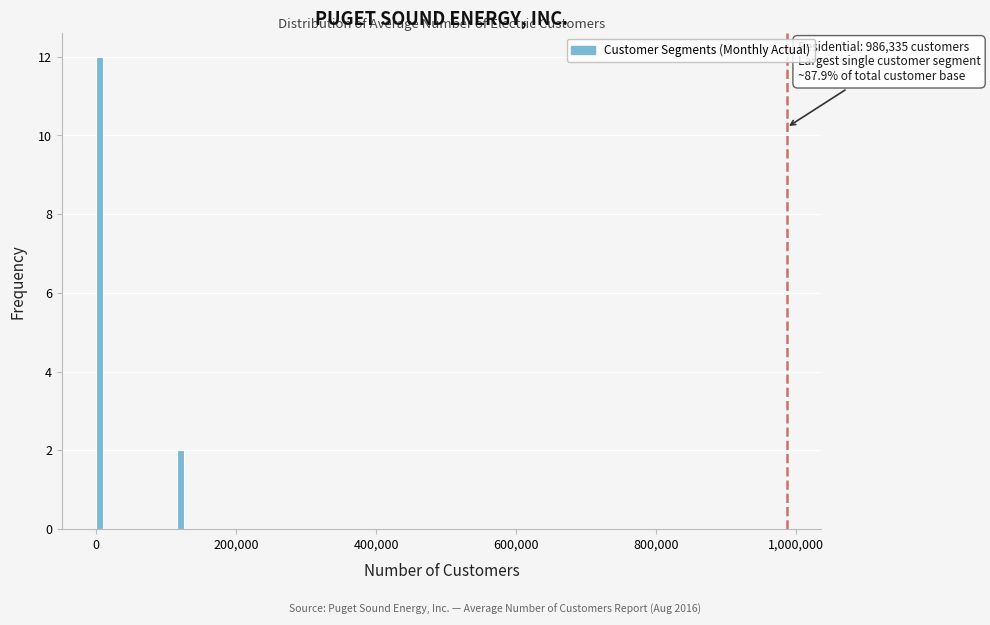

Read against the x-axis, roughly where is the centre of the tallest bar?

0